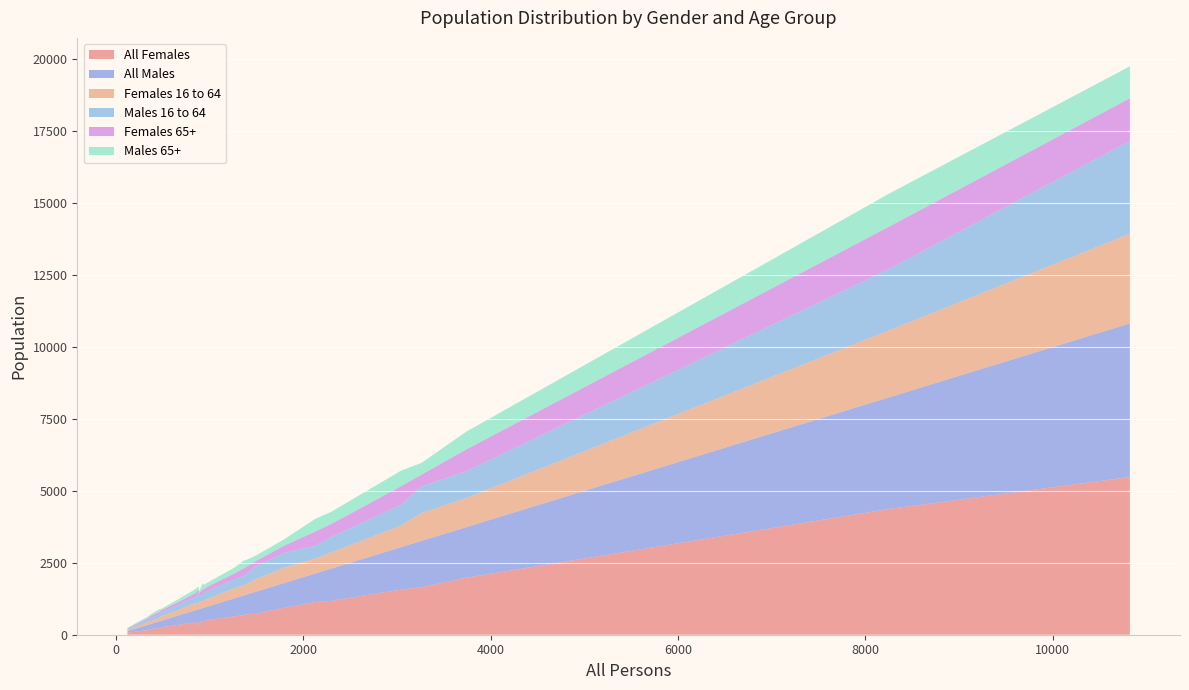

What is the highest value of the All Females series?

5482